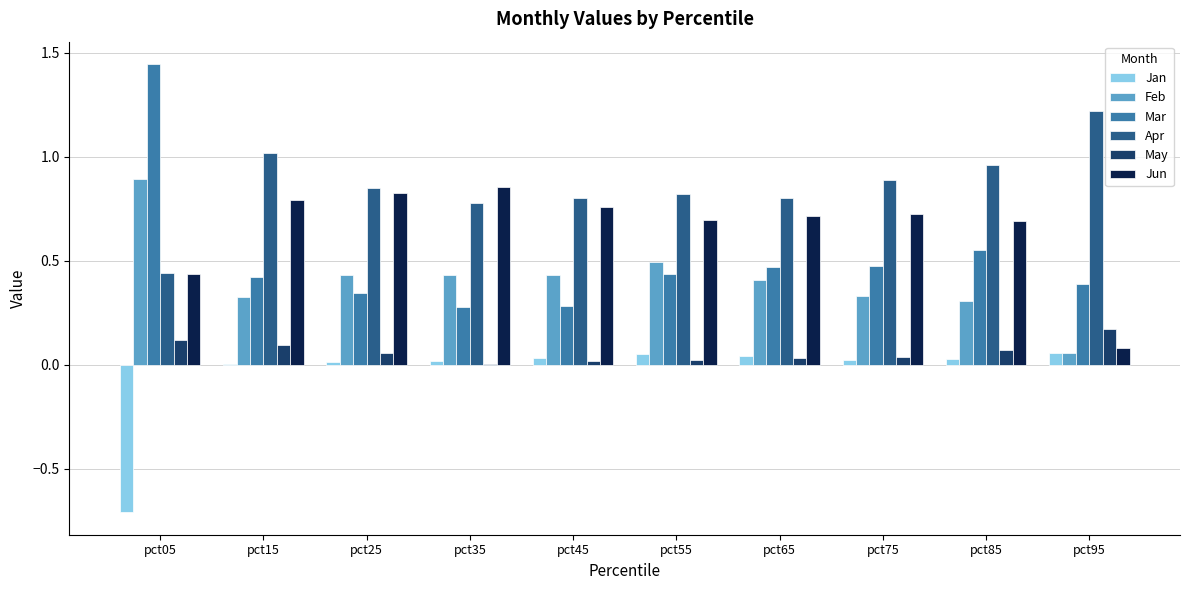

Is the value of Apr at pct45 greater than the value of Jun at pct95?

Yes